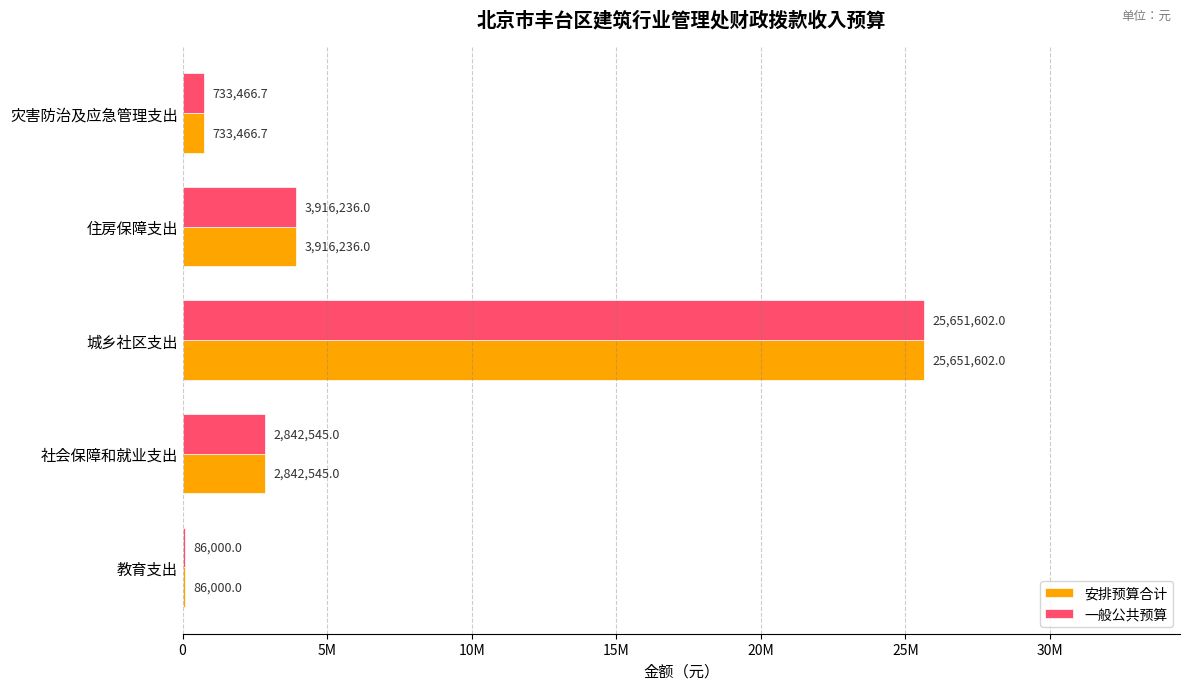

What are all the series names shown in the legend?

安排预算合计, 一般公共预算